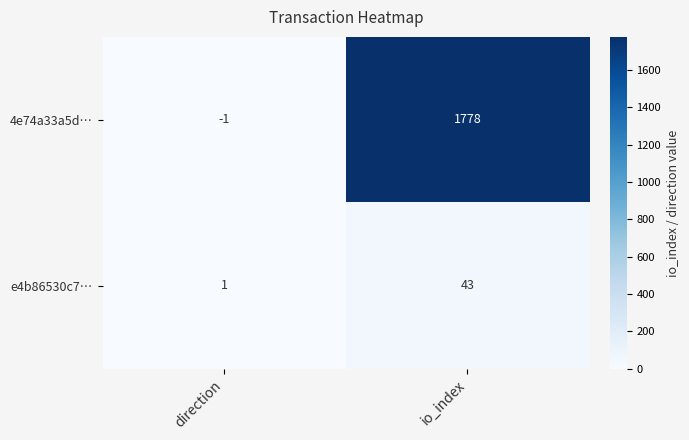

Which series has the widest spread of values?

4e74a33a5d…